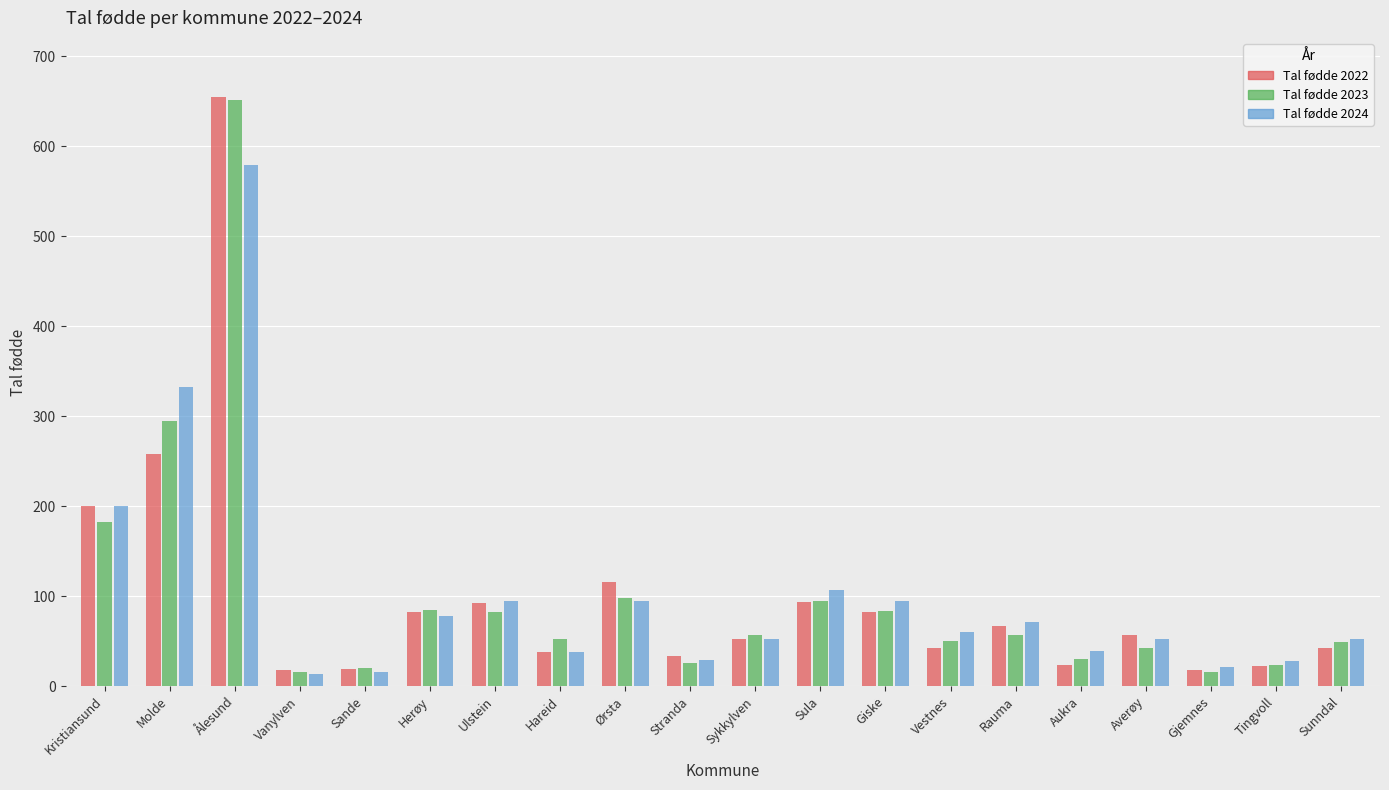

Count the number of categories in the chart.

20